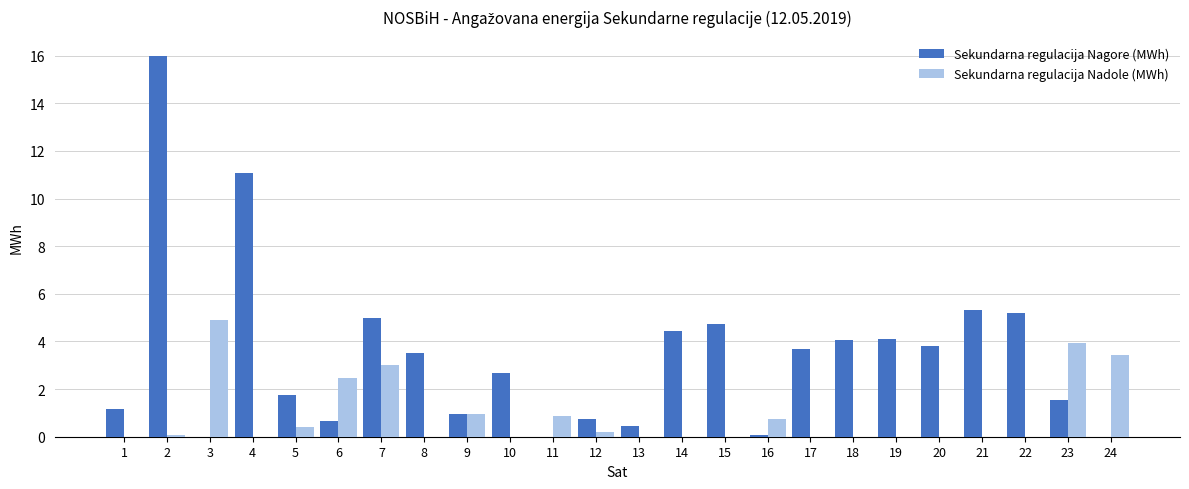

Is the value of Sekundarna regulacija Nagore (MWh) at 6 greater than the value of Sekundarna regulacija Nadole (MWh) at 15?

Yes